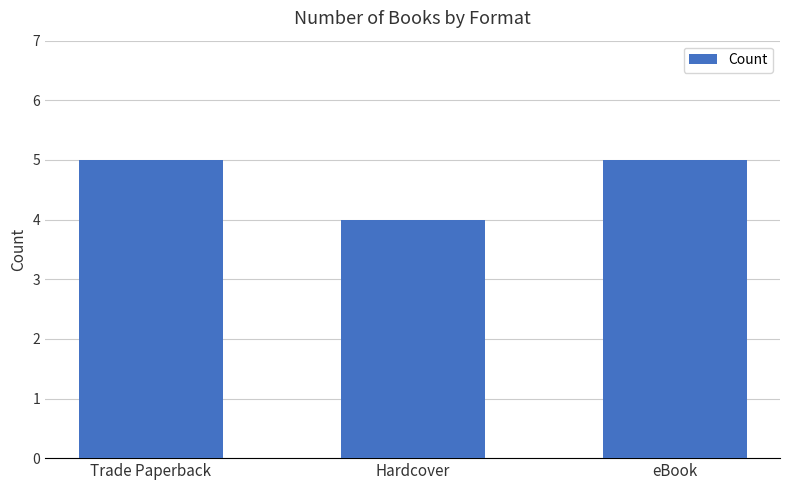

Reading left to right, transcribe all the data shown in this chart.

5	4	5